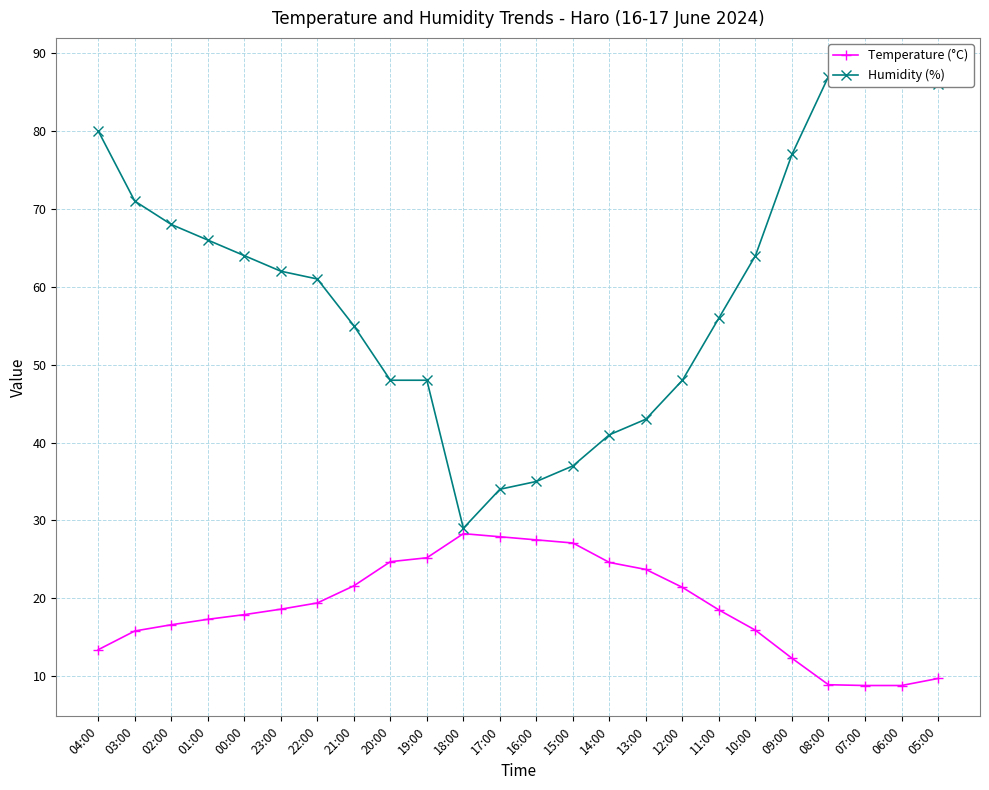

Is the value of Humidity (%) at 13:00 greater than the value of Temperature (°C) at 23:00?

Yes